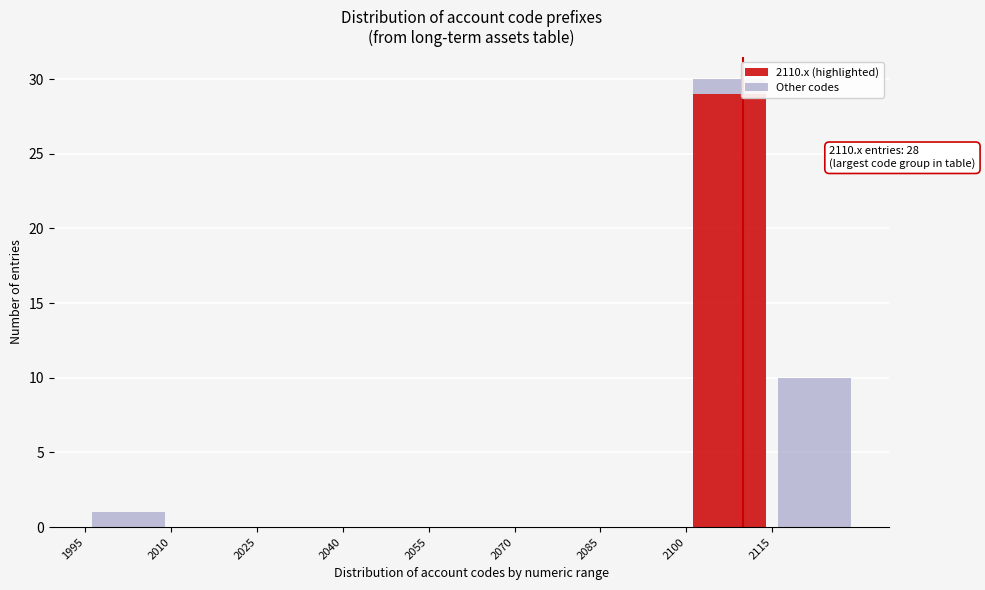

Which range on the x-axis has the tallest stacked bar (by total height)?

2100 to 2115